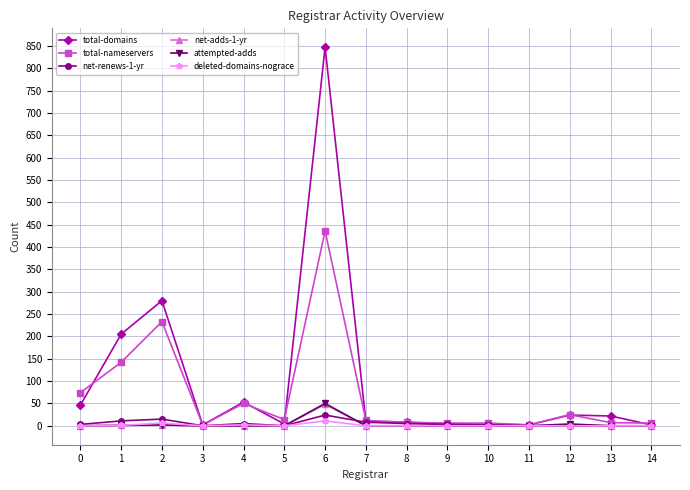

Which series has the widest spread of values?

total-domains